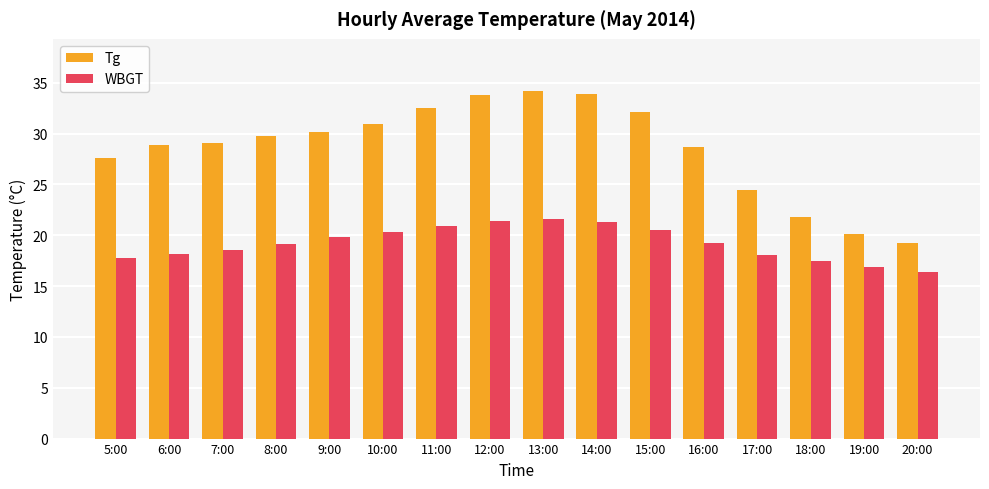

Does the chart contain any negative values?

No